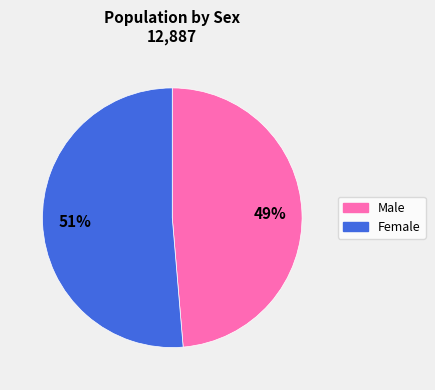

True or false: Male accounts for 49% of the total.

True